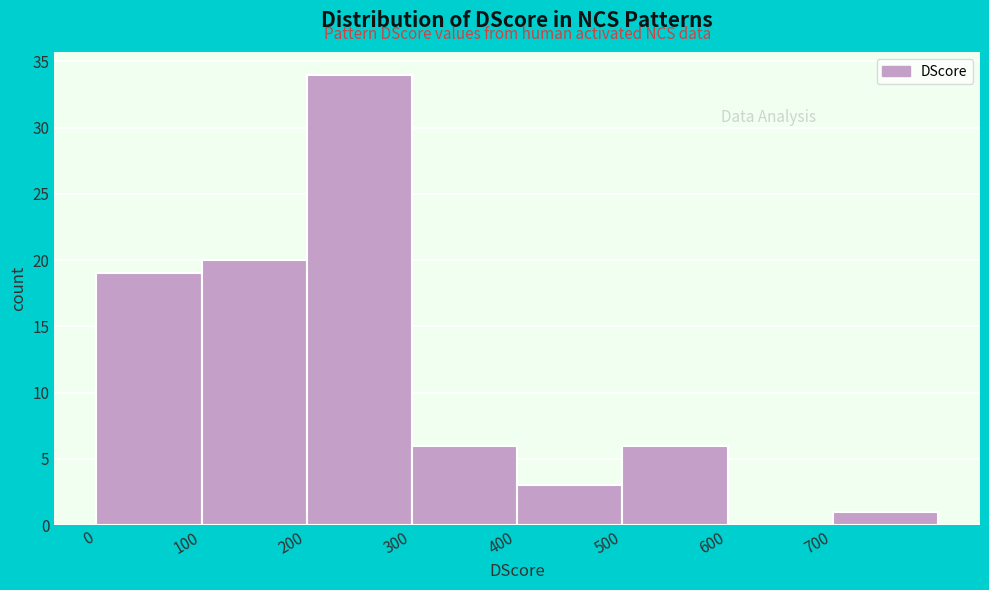

How tall is the bar that spans 300 to 400 on the x-axis? The values are not printed on the chart, so give them approximately, as read against the axis.

6